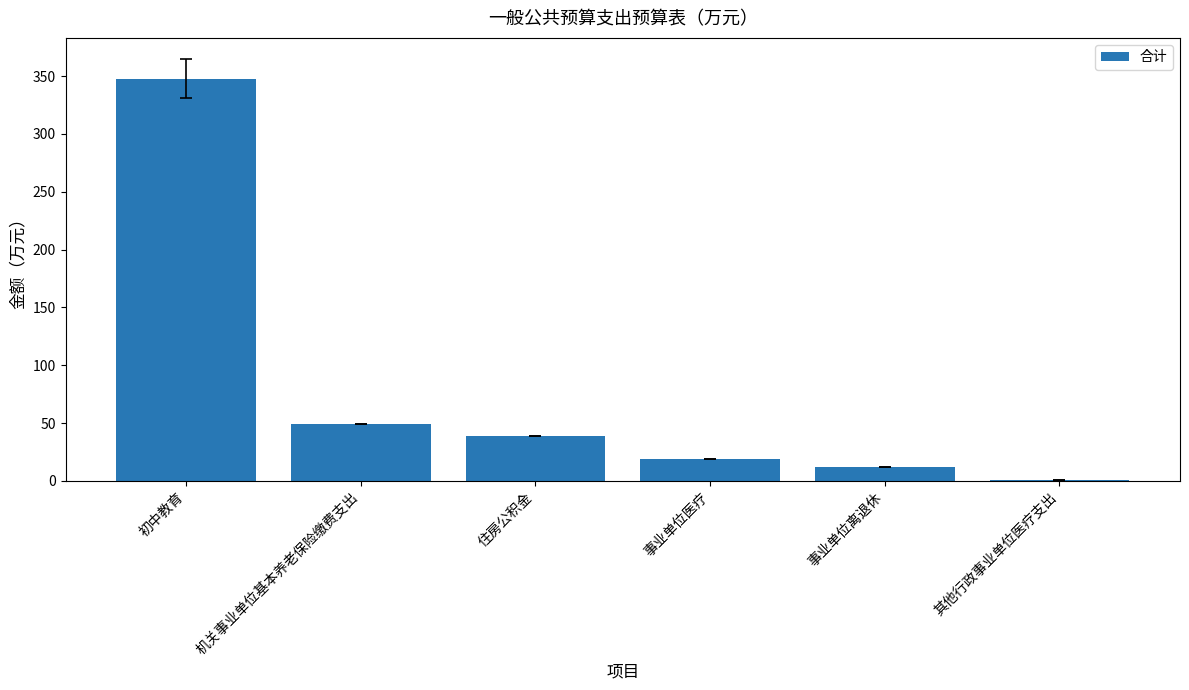

Which has a higher value, 住房公积金 or 事业单位离退休?

住房公积金